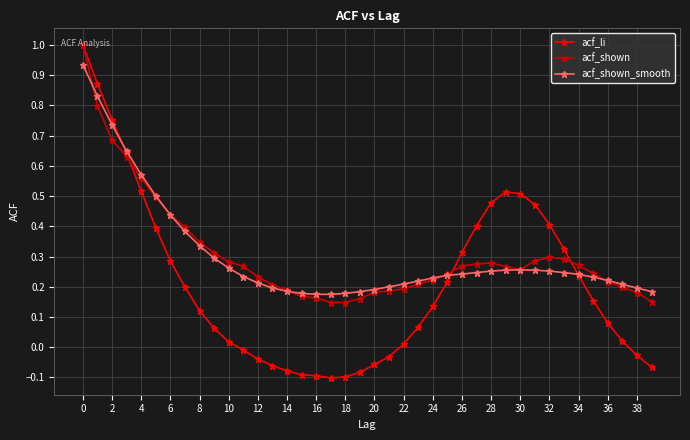

Which series has the widest spread of values?

acf_li